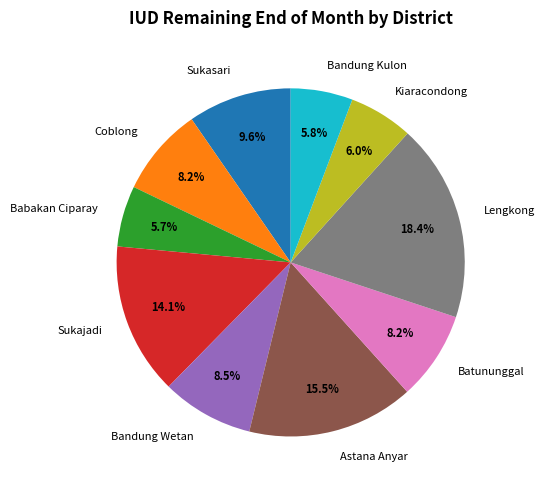

Which has a higher value, Sukasari or Batununggal?

Sukasari